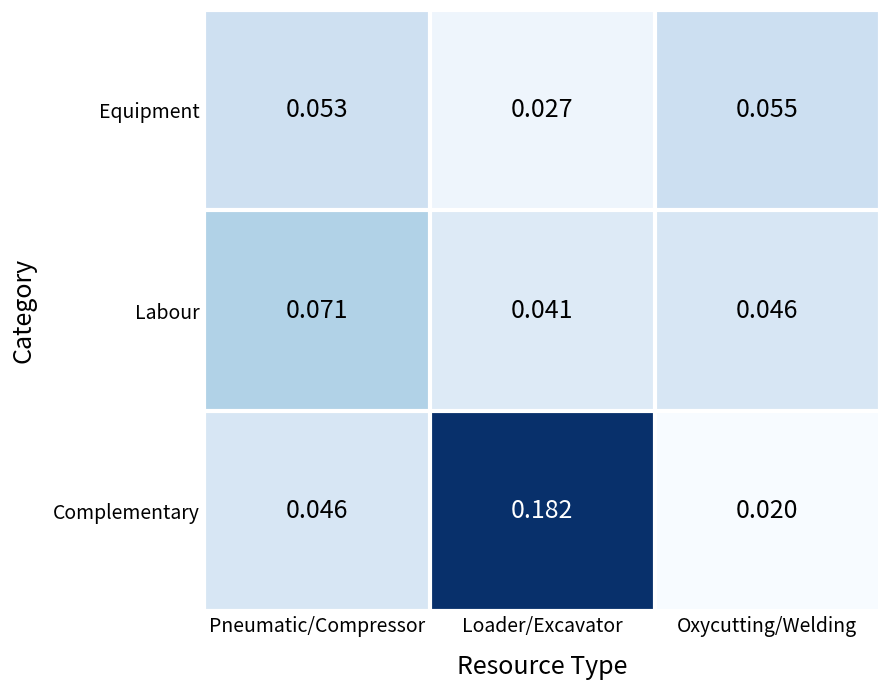

List the series in order of their overall mean, lowest first.

Equipment, Labour, Complementary